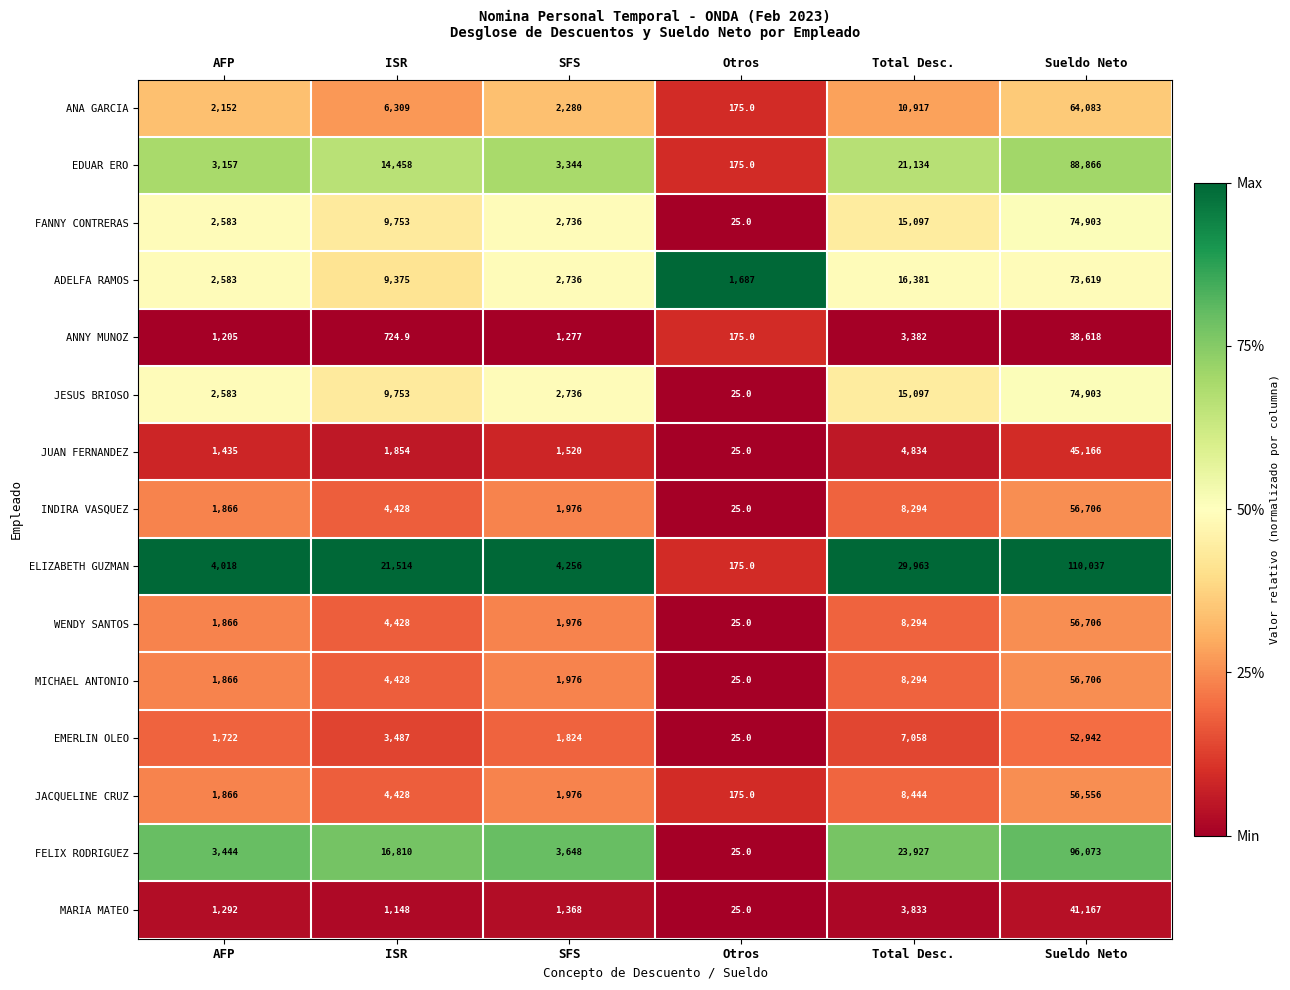

How many categories are shown in the chart?

6